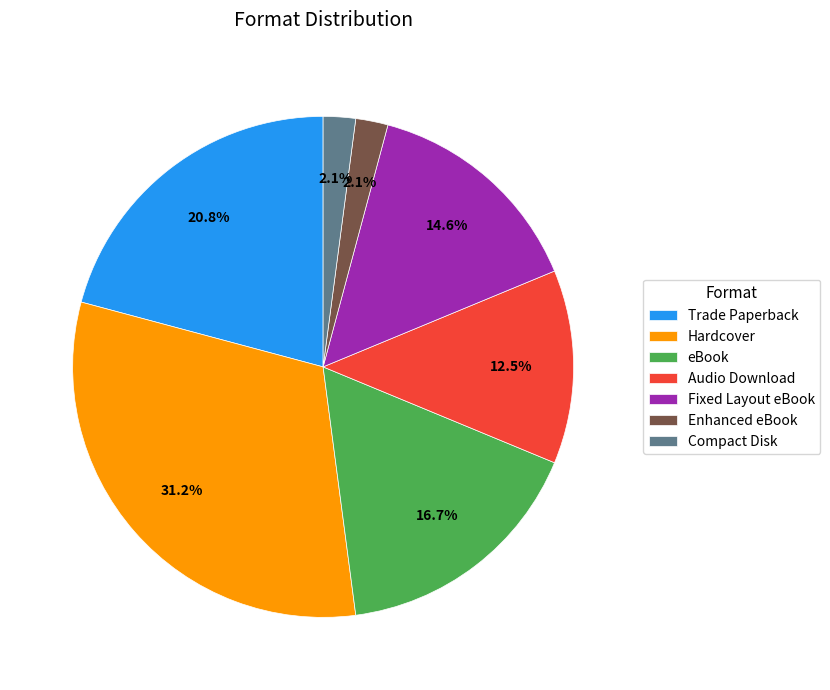

Count the number of slices in the pie.

7